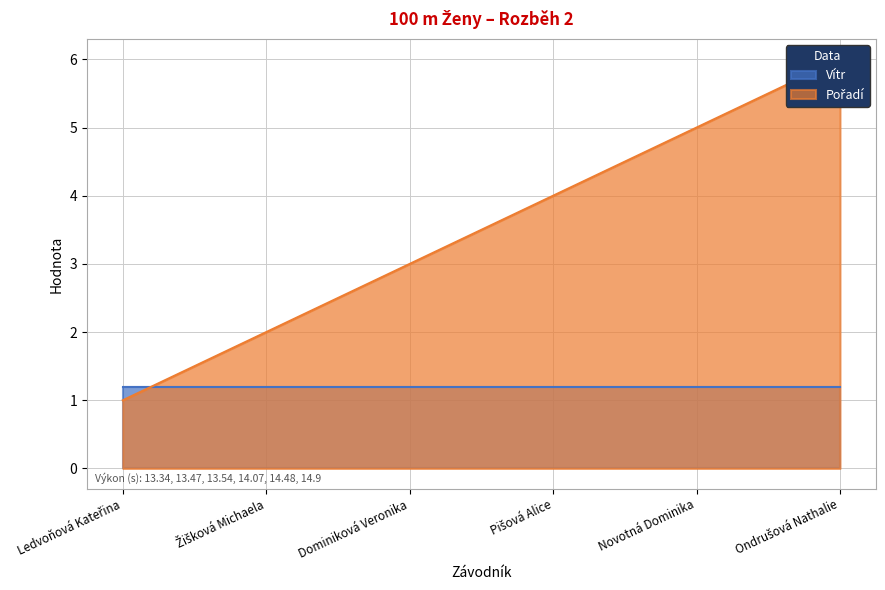

What position from the right is Novotná Dominika?

2